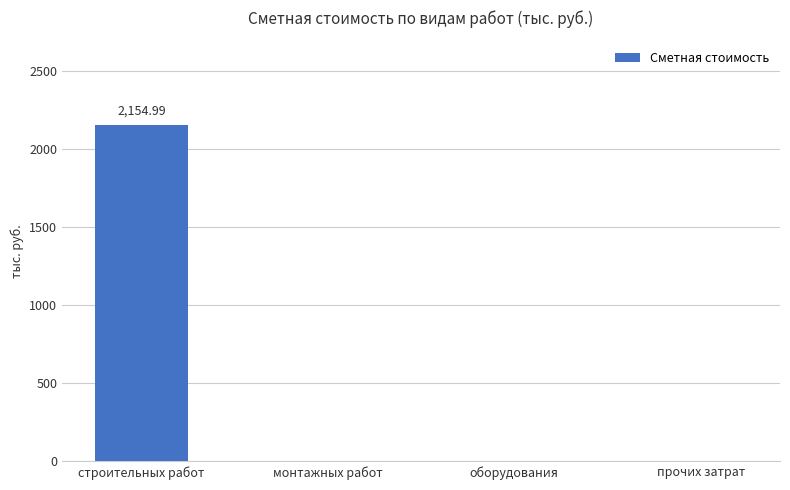

What is the sum of all values?

2155.0